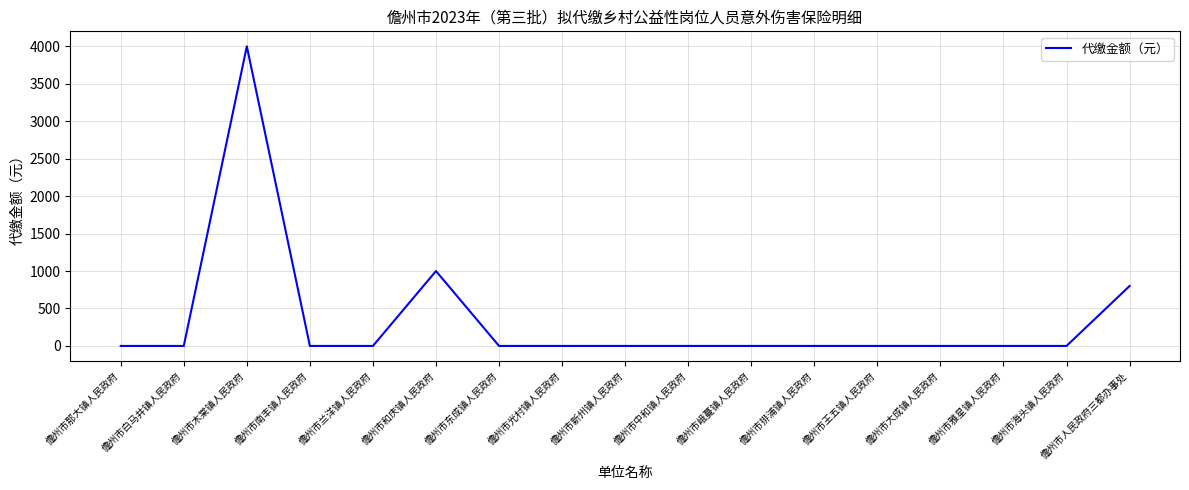

Reading left to right, transcribe all the data shown in this chart.

儋州市那大镇人民政府=0	儋州市白马井镇人民政府=0	儋州市木棠镇人民政府=4000	儋州市南丰镇人民政府=0	儋州市兰洋镇人民政府=0	儋州市和庆镇人民政府=1000	儋州市东成镇人民政府=0	儋州市光村镇人民政府=0	儋州市新州镇人民政府=0	儋州市中和镇人民政府=0	儋州市峨蔓镇人民政府=0	儋州市排浦镇人民政府=0	儋州市王五镇人民政府=0	儋州市大成镇人民政府=0	儋州市雅星镇人民政府=0	儋州市海头镇人民政府=0	儋州市人民政府三都办事处=800